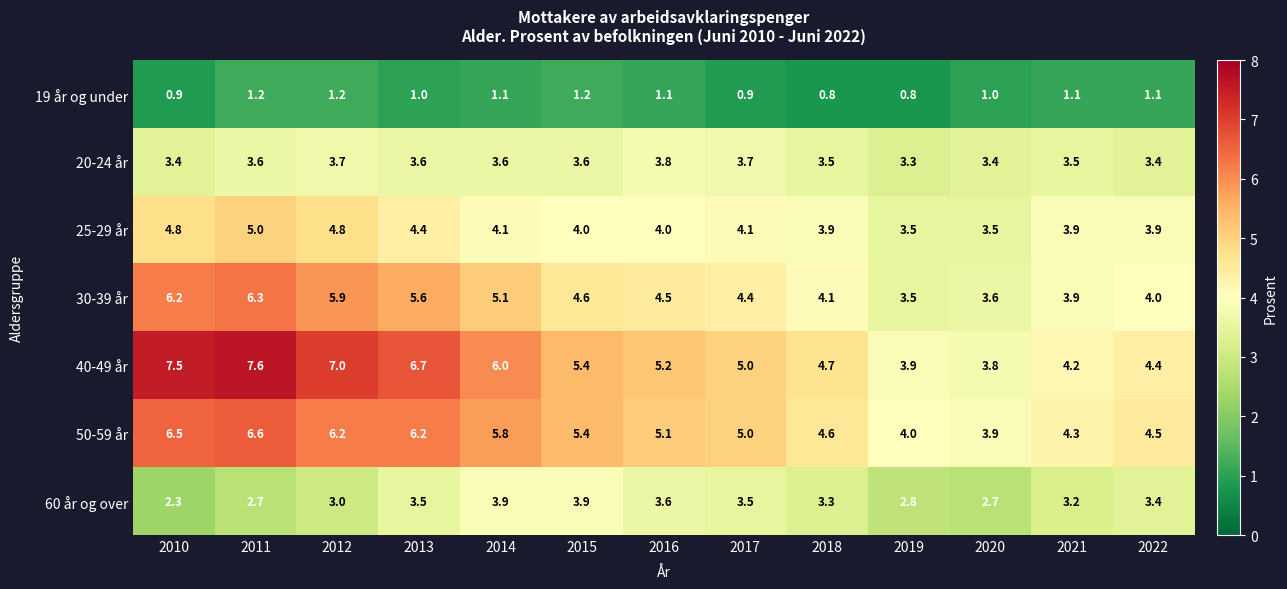

Which label corresponds to the largest value in the chart?

2011